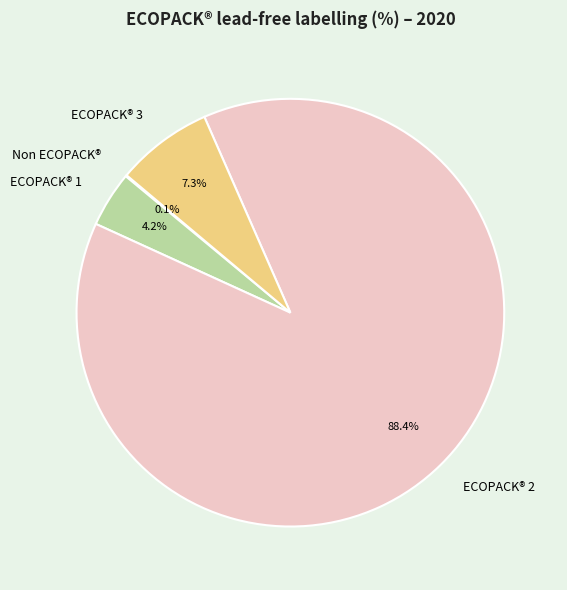

Combined, what portion of the pie is ECOPACK® 1 and ECOPACK® 3?

11.5%